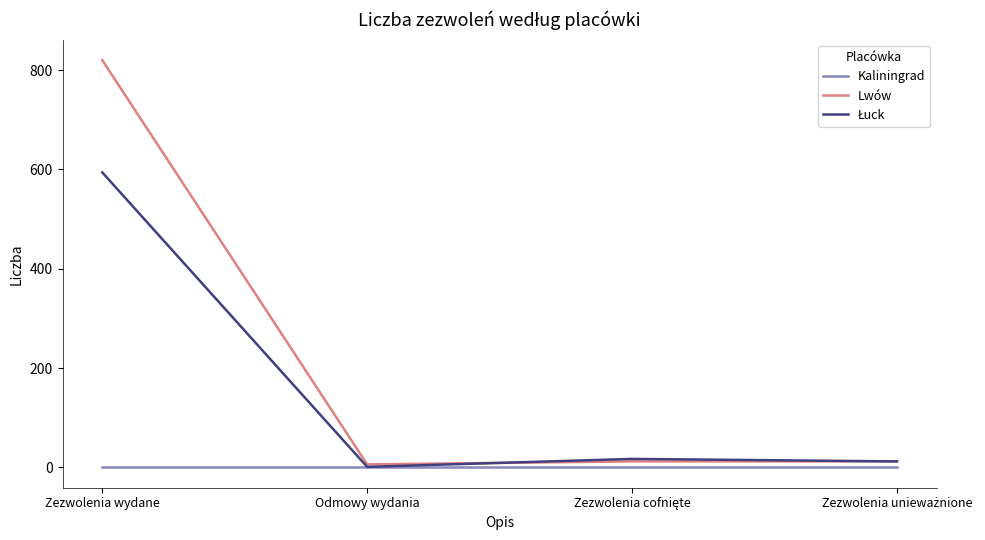

True or false: Kaliningrad has a value of 0 at Odmowy wydania.

True